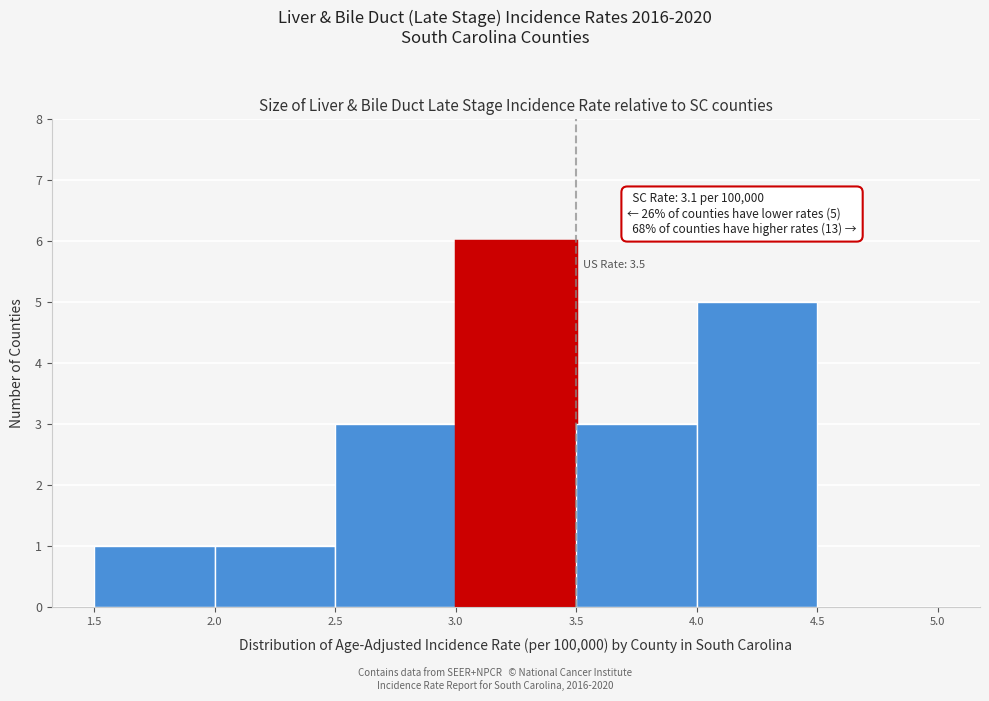

Over which range of the x-axis is the bar tallest?

3.0 to 3.5